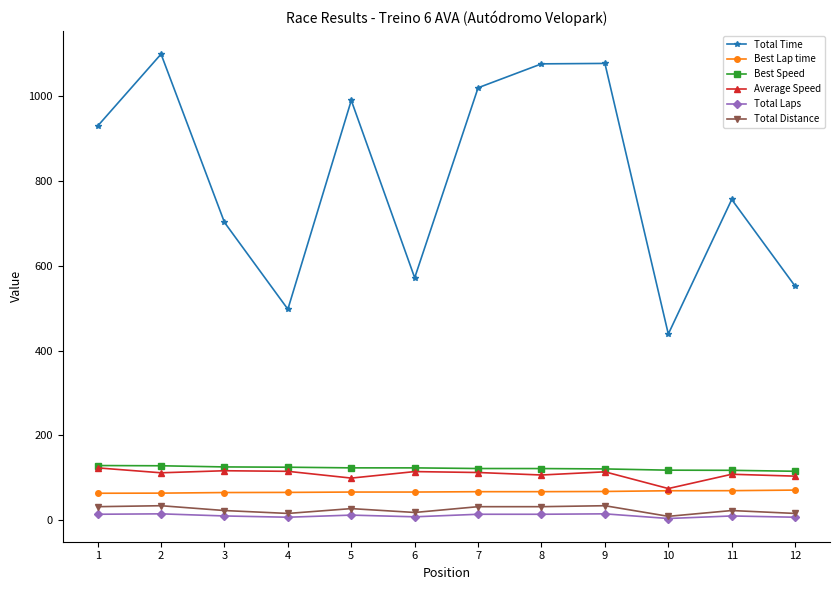

Where is the first local minimum for Total Time?

4